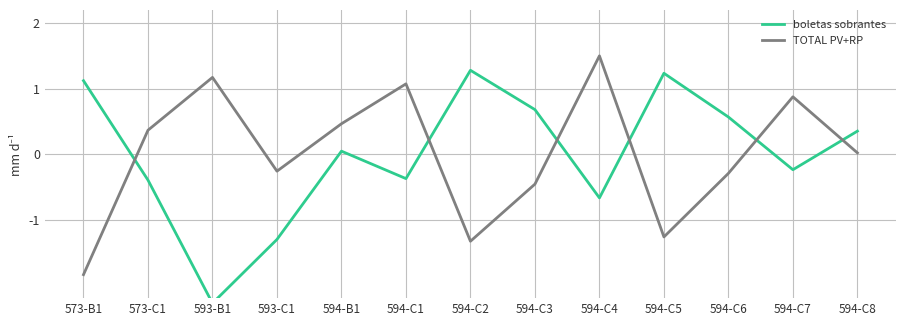

True or false: boletas sobrantes has more than 2 interior local peaks.

True